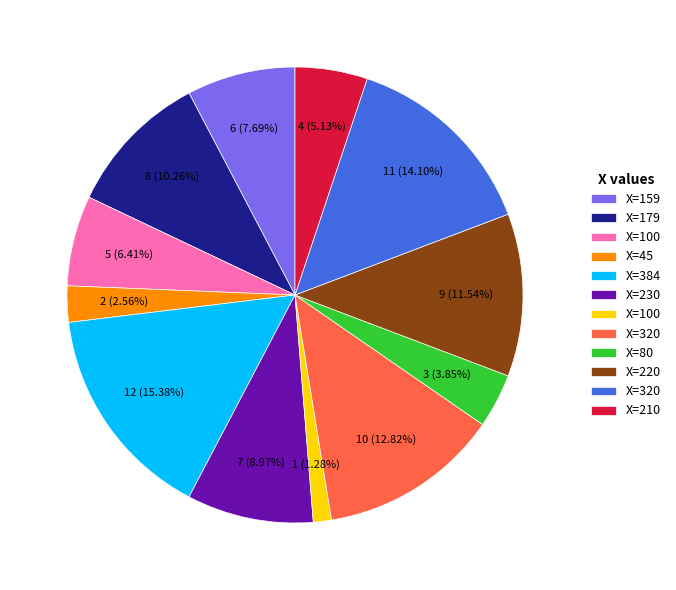

How many slices are in this pie chart?

12